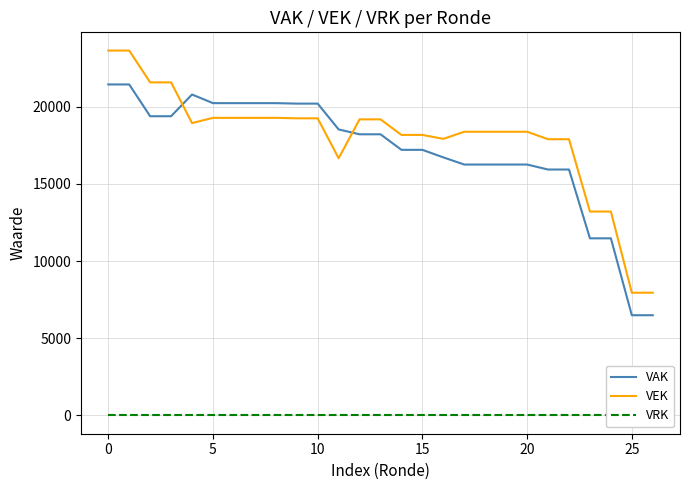

What is the minimum value for VEK?

7947